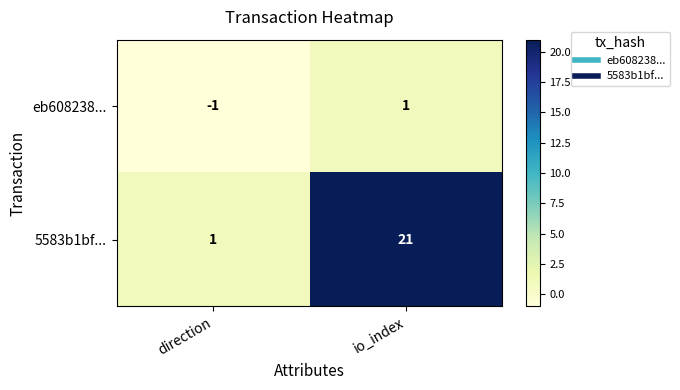

Is the value of 5583b1bf... at io_index greater than the value of eb608238... at io_index?

Yes